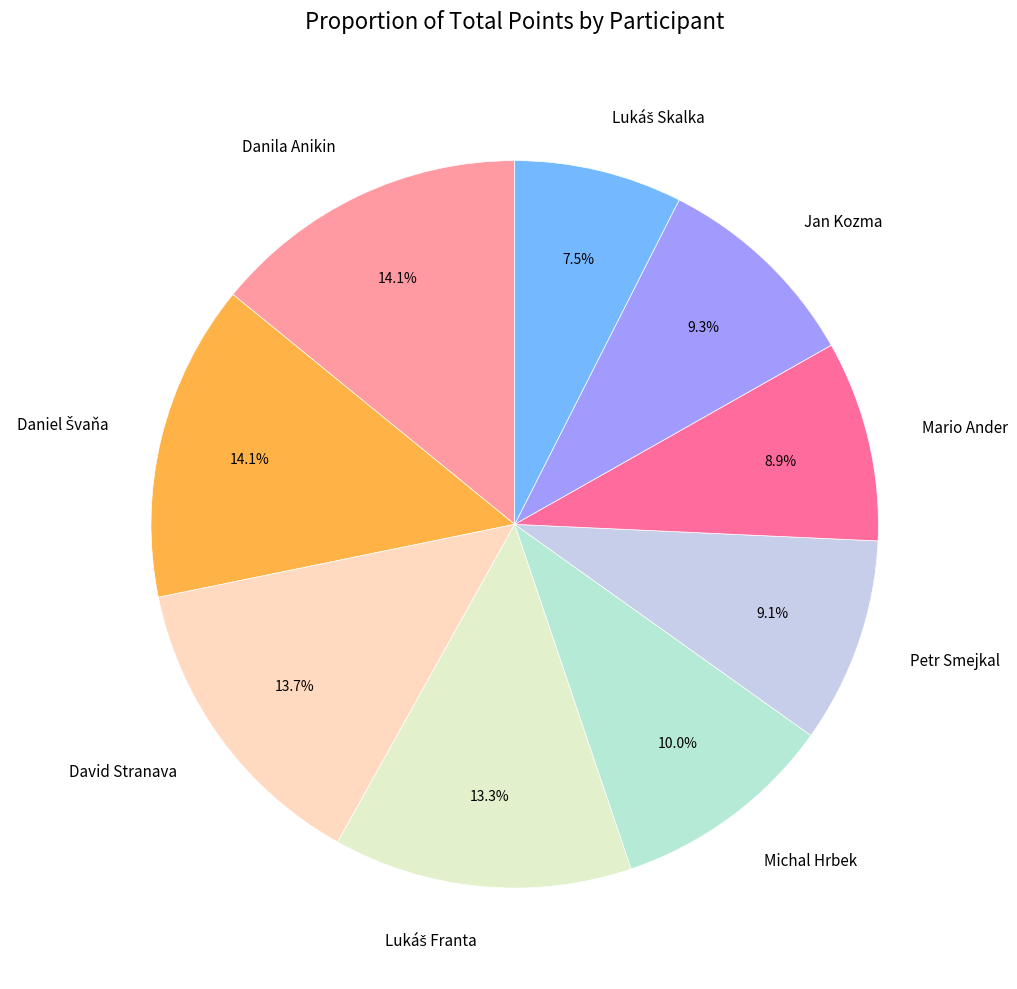

How many segments does this pie chart have?

9